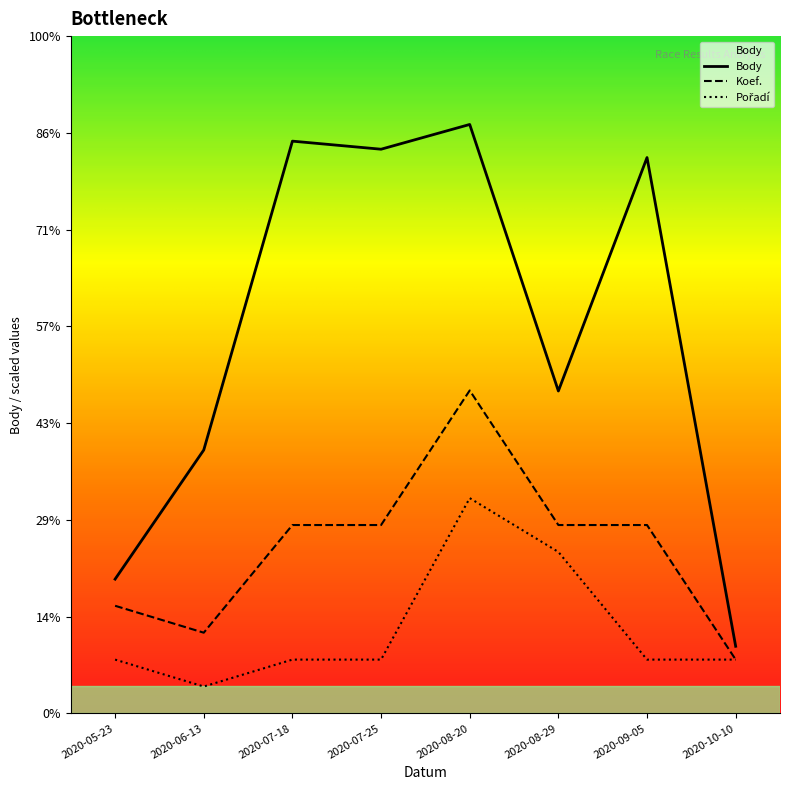

Does the chart have visible grid lines?

No